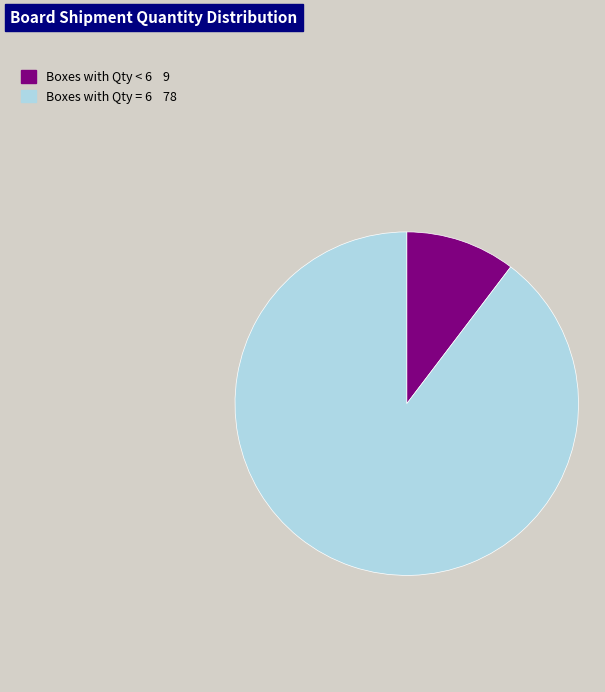

How many segments does this pie chart have?

2